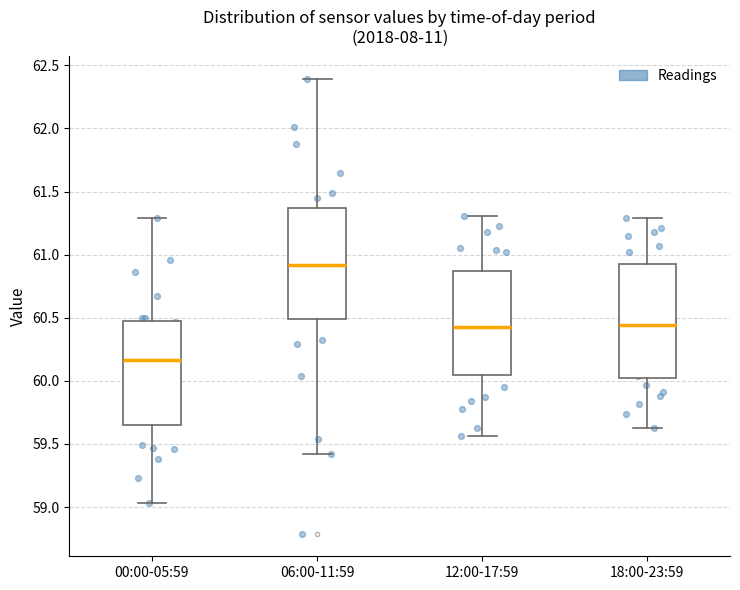

Which box has the lowest median line?

00:00-05:59